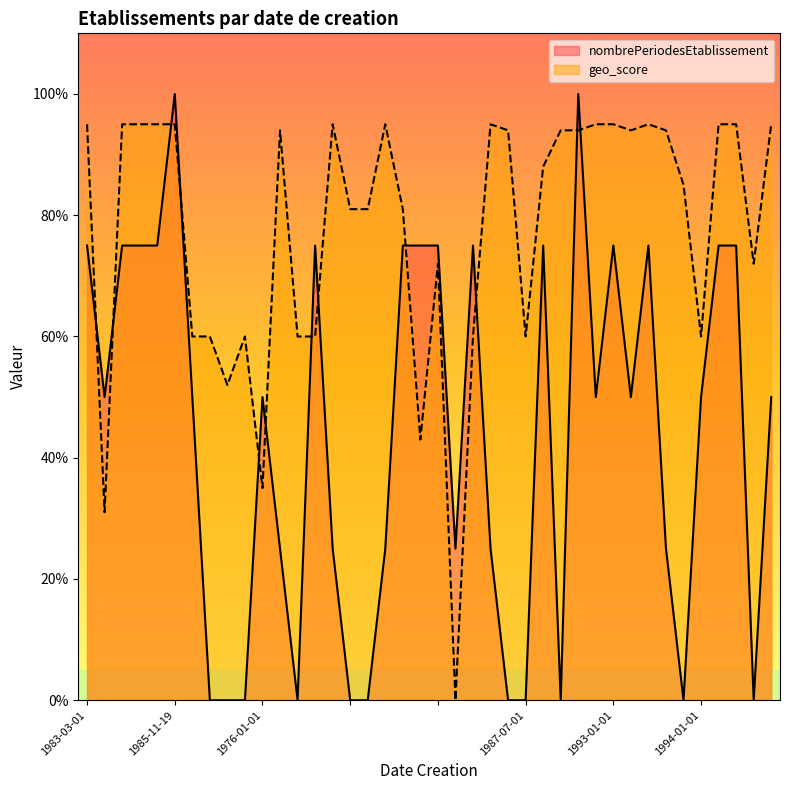

What is the label of the 12th point from the left?

2009-12-31